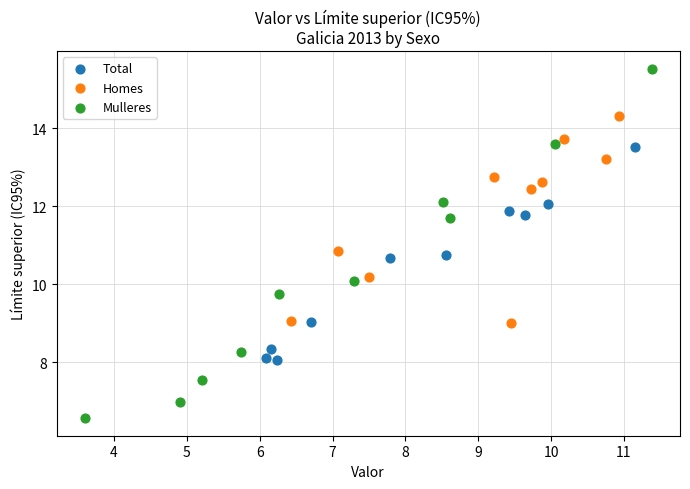

Which series reaches the minimum Y coordinate?

Mulleres